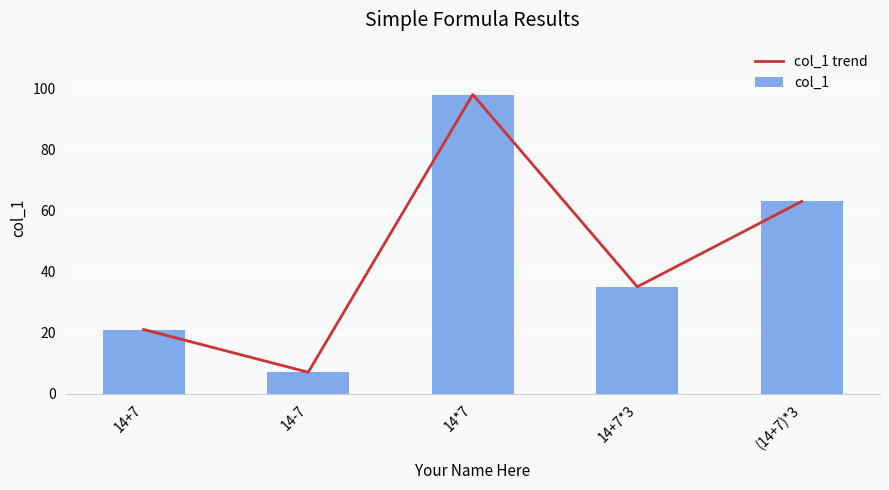

The value of col_1 at (14+7)*3 is 19. True or false?

False